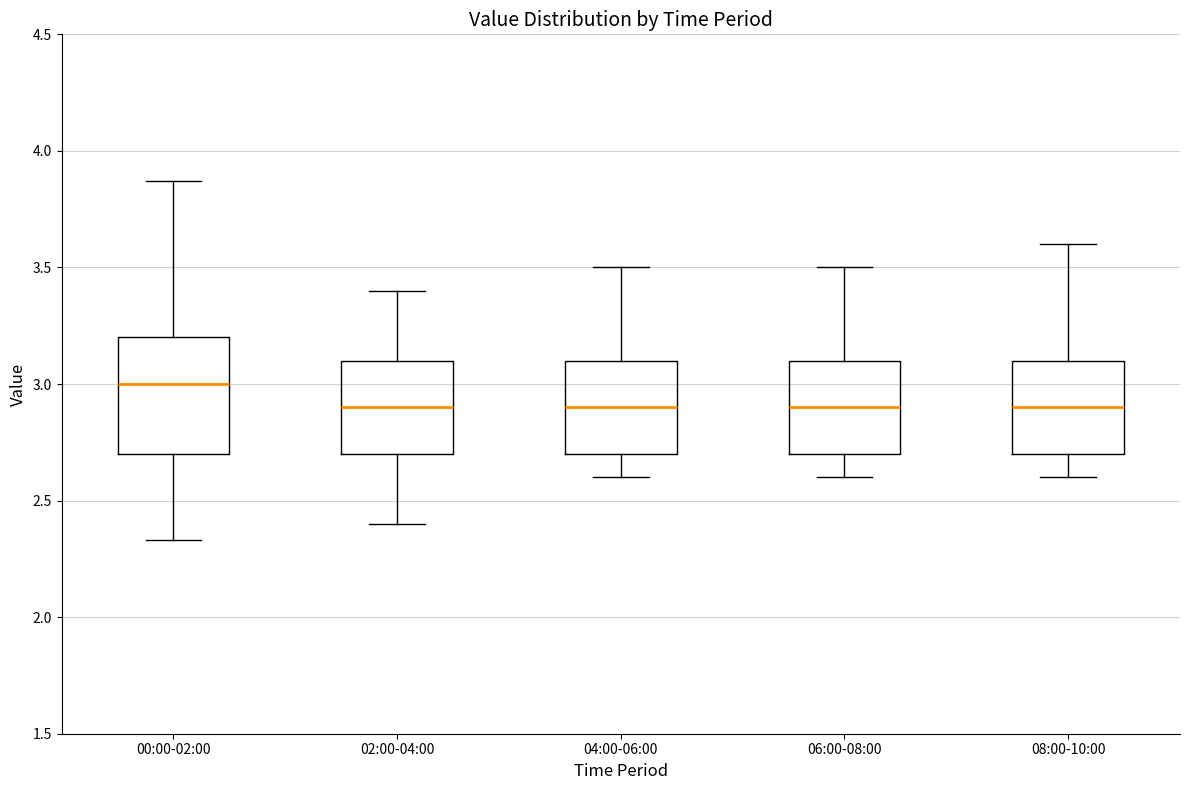

Where does the median line of the box for 00:00-02:00 sit on the y-axis? The values are not printed on the chart, so give them approximately, as read against the axis.

3.00